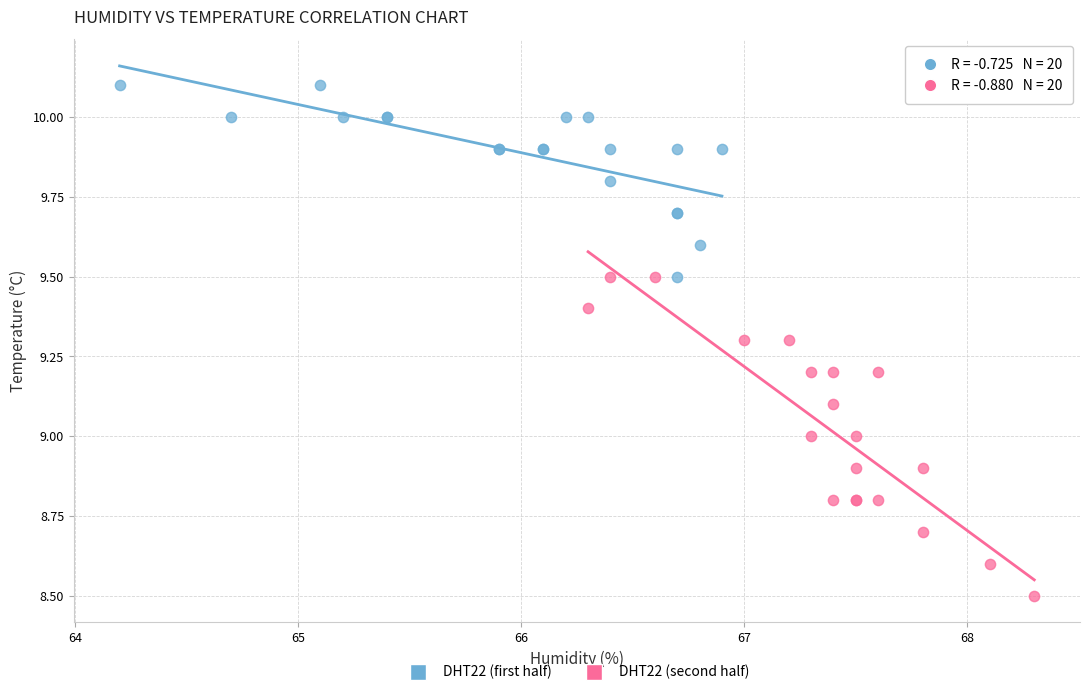

What are all the series names shown in the legend?

DHT22 (first half), DHT22 (second half)